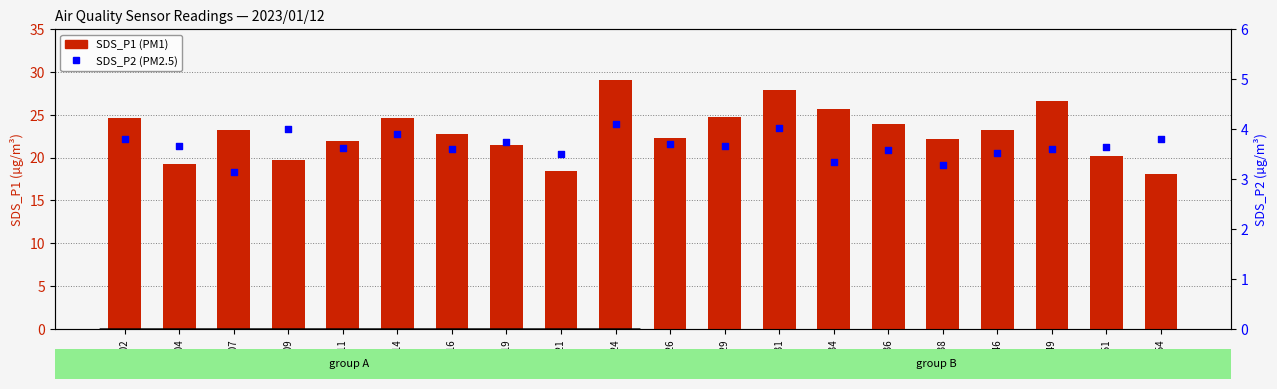

Which series reaches the minimum Y coordinate?

SDS_P2 (PM2.5)